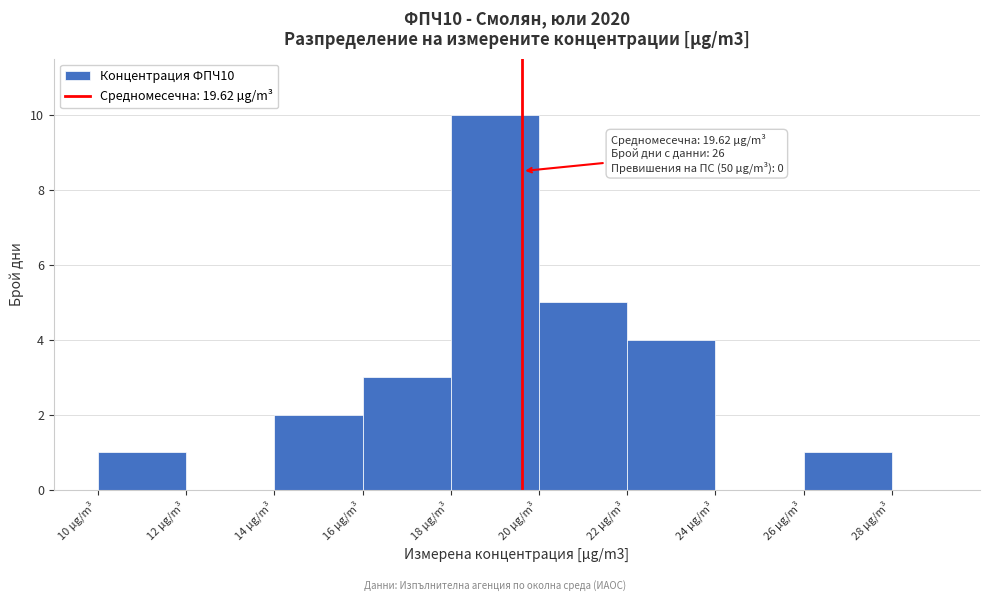

Which range on the x-axis has the tallest bar?

18 to 20